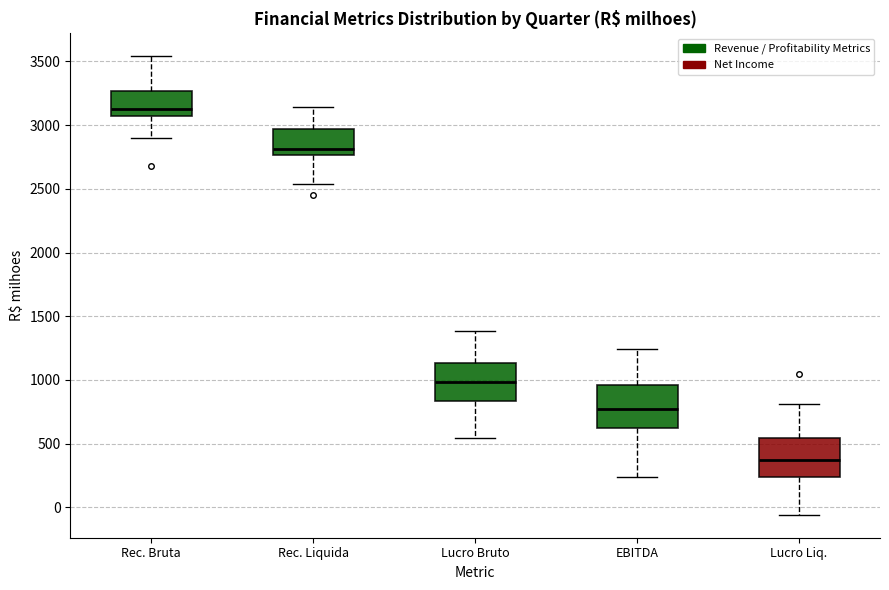

Which box has the highest median line?

Rec. Bruta